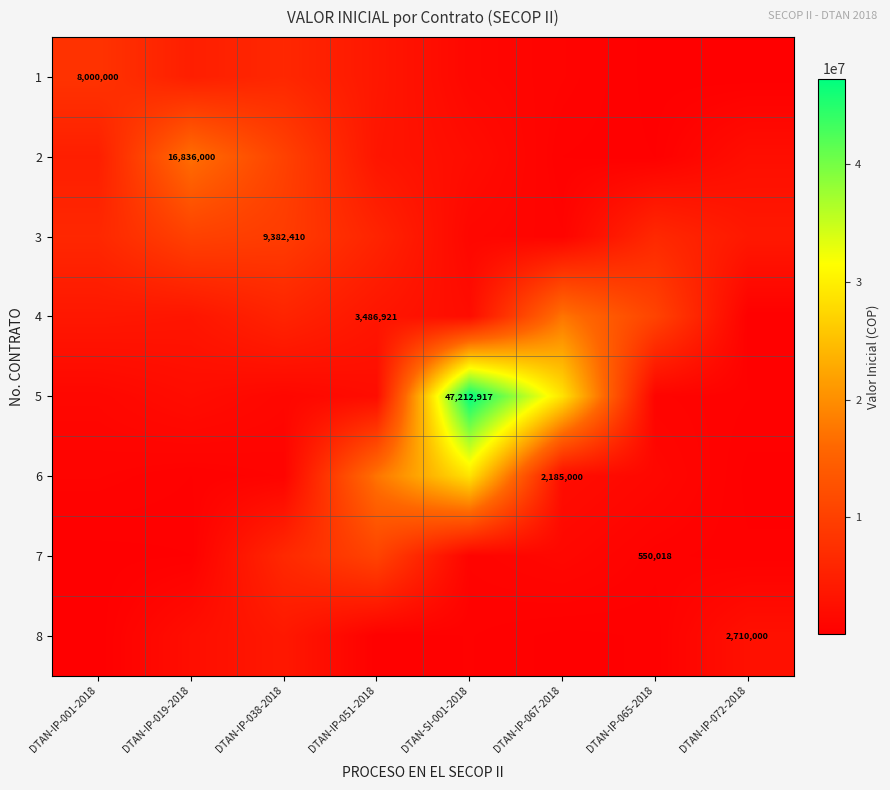

What is the spread (max minus min) of values at DTAN-IP-019-2018?

16549776.1